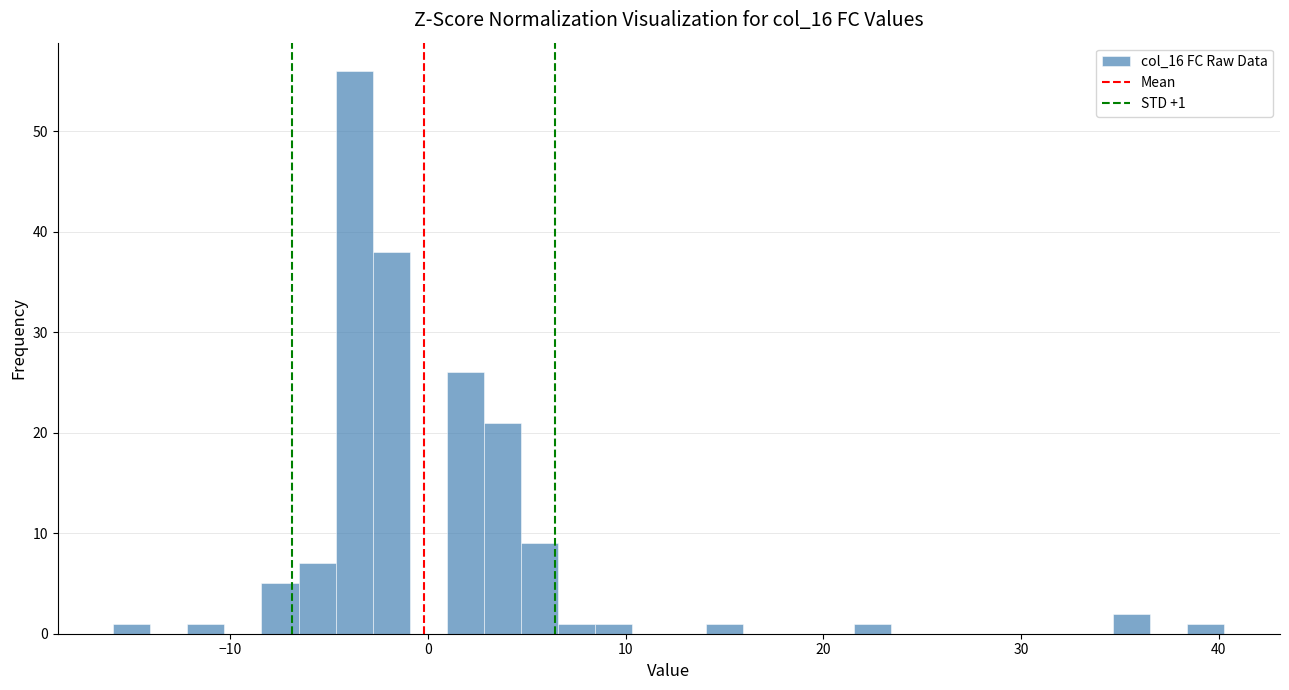

Read against the x-axis, roughly where is the centre of the tallest bar?

-4